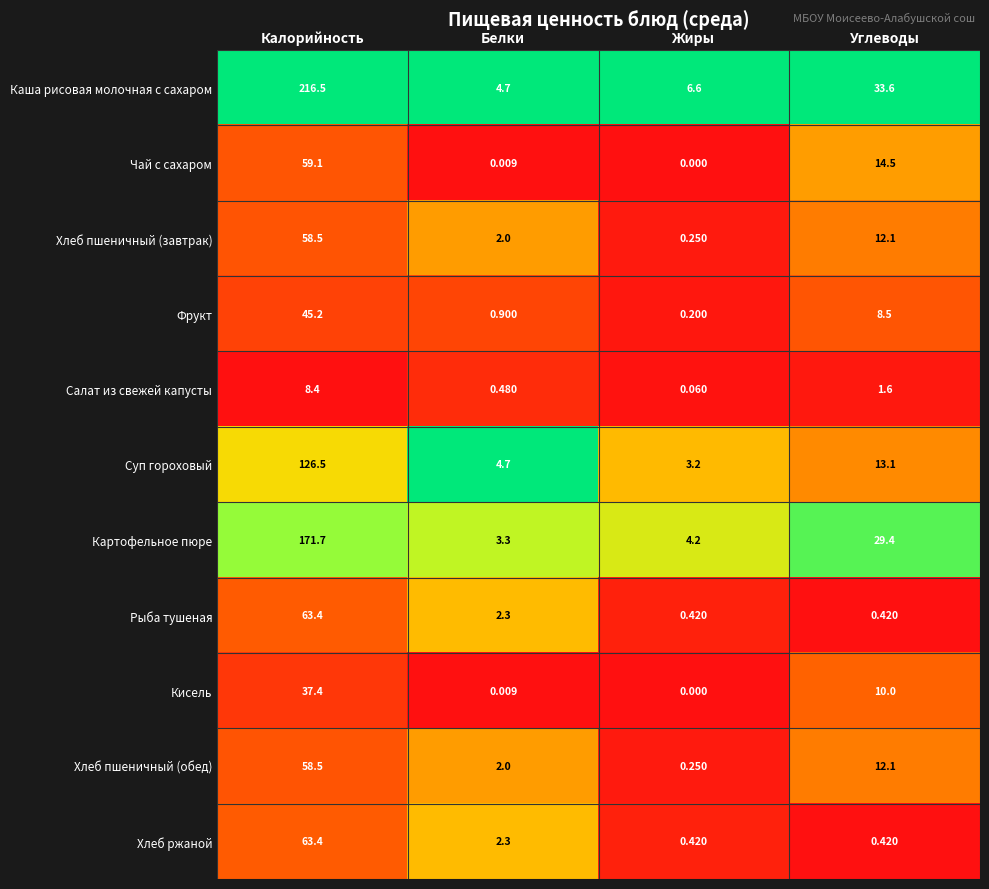

Between Белки and Углеводы, which series saw the biggest shift?

Каша рисовая молочная с сахаром